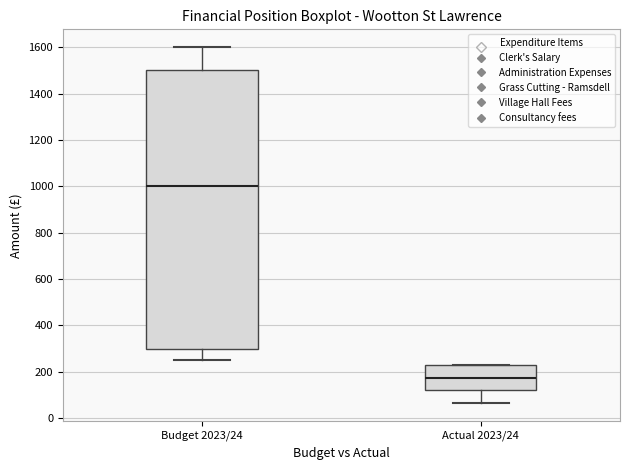

Reading left to right, read every box against the y-axis: the position of its median line, the range the box covers, and the ends of its whiskers. The values are not printed on the chart, so give them approximately, as read against the axis.

Budget 2023/24: median 1000, box 300 to 1500, whiskers 260 to 1600
Actual 2023/24: median 180, box 120 to 220, whiskers 60 to 220